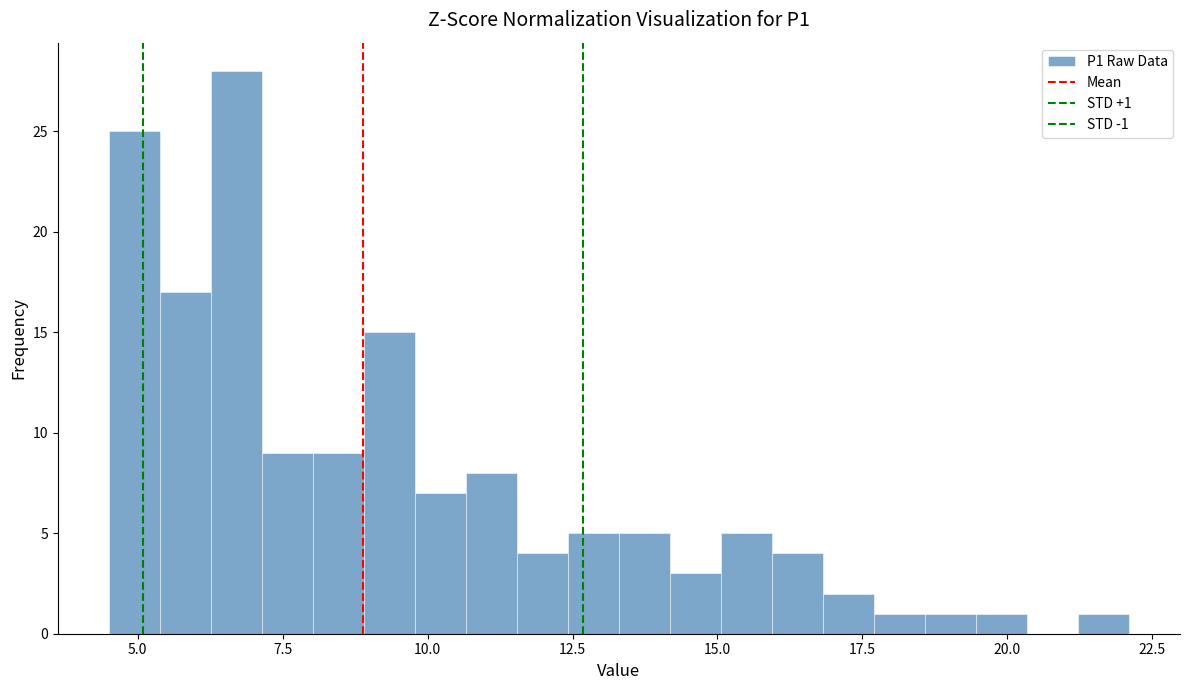

Read against the x-axis, roughly where is the centre of the tallest bar?

6.5